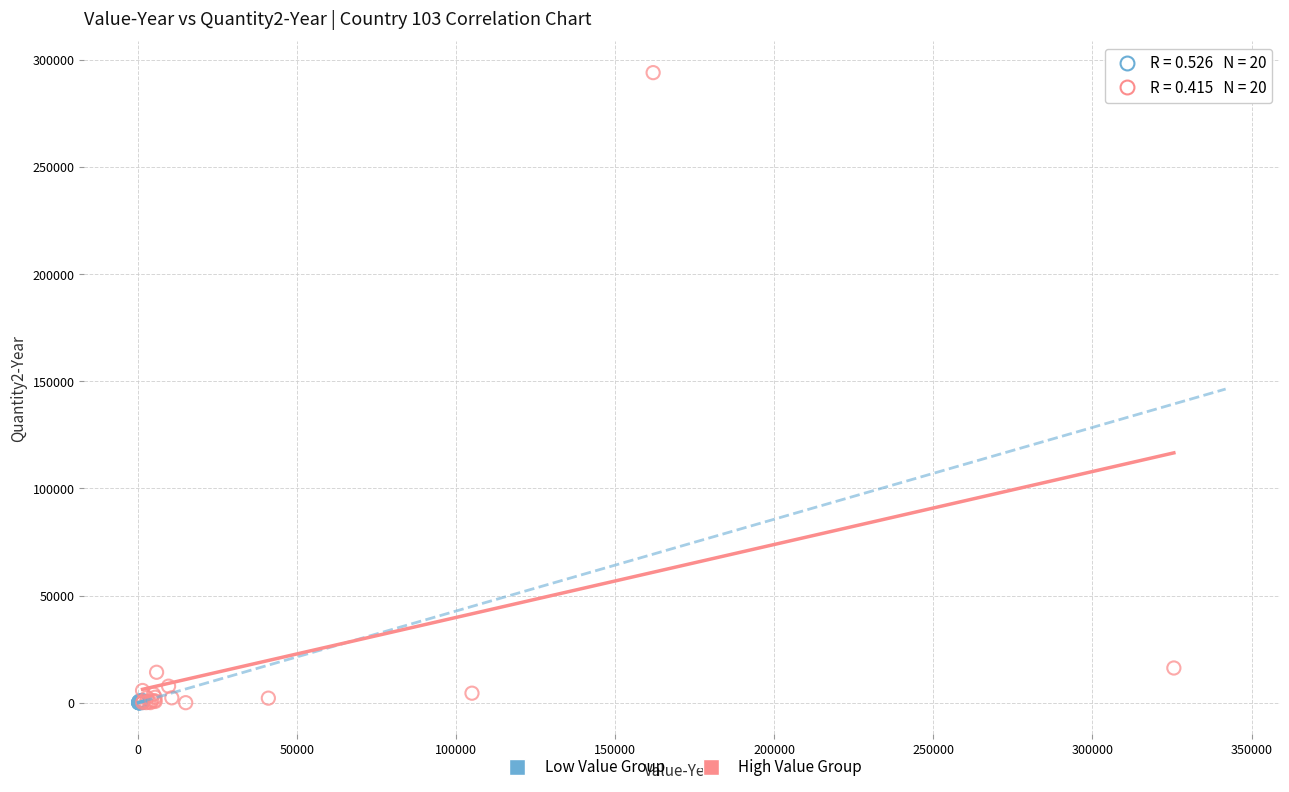

Which series reaches the maximum Y coordinate?

High Value Group